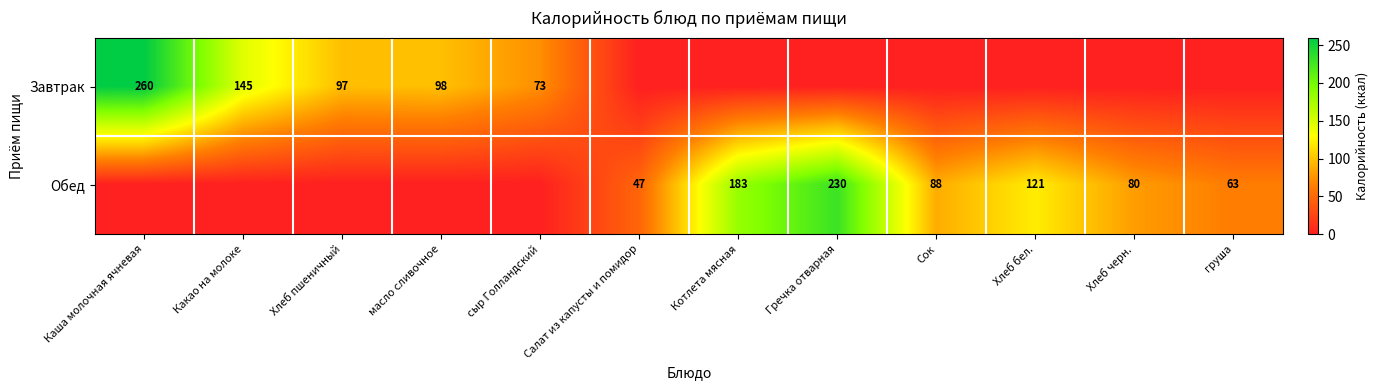

How many series are shown in this chart?

2